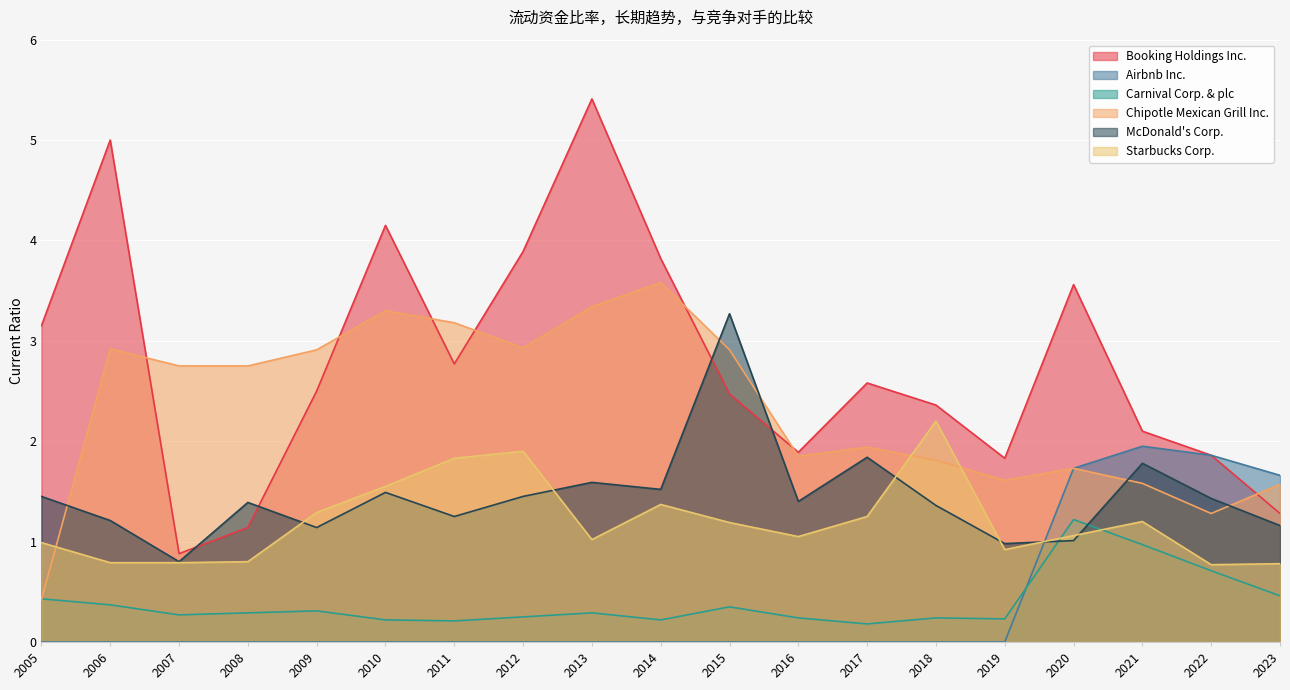

The value of McDonald's Corp. at 2022 is 2.3. True or false?

False